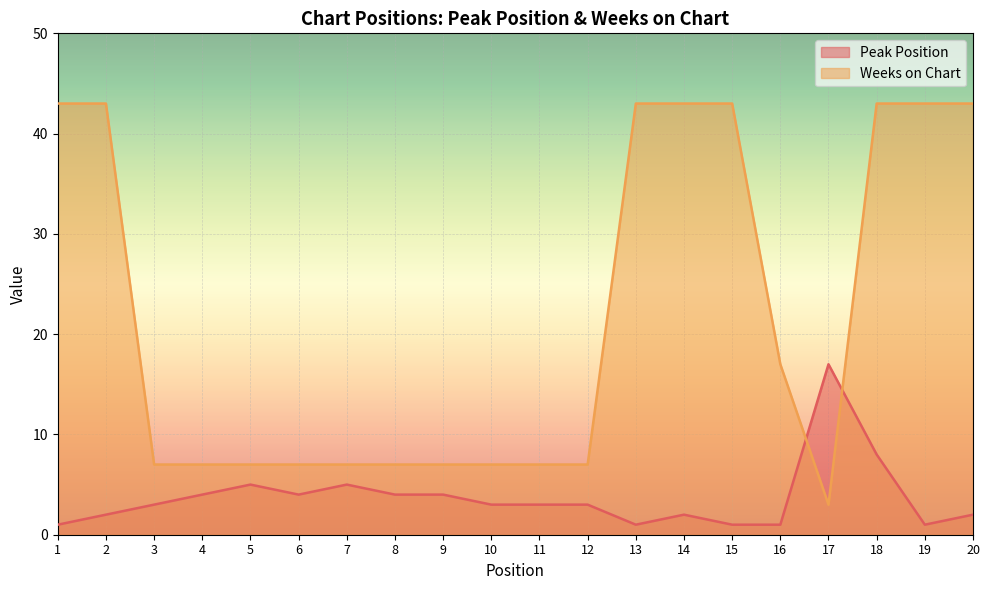

What is the highest value of the Peak Position series?

17